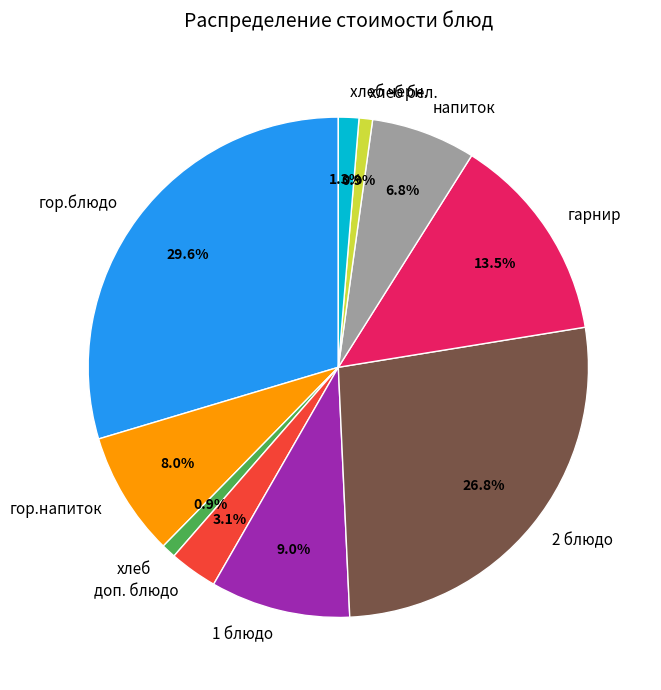

Does гор.напиток account for over 50% of the chart?

No